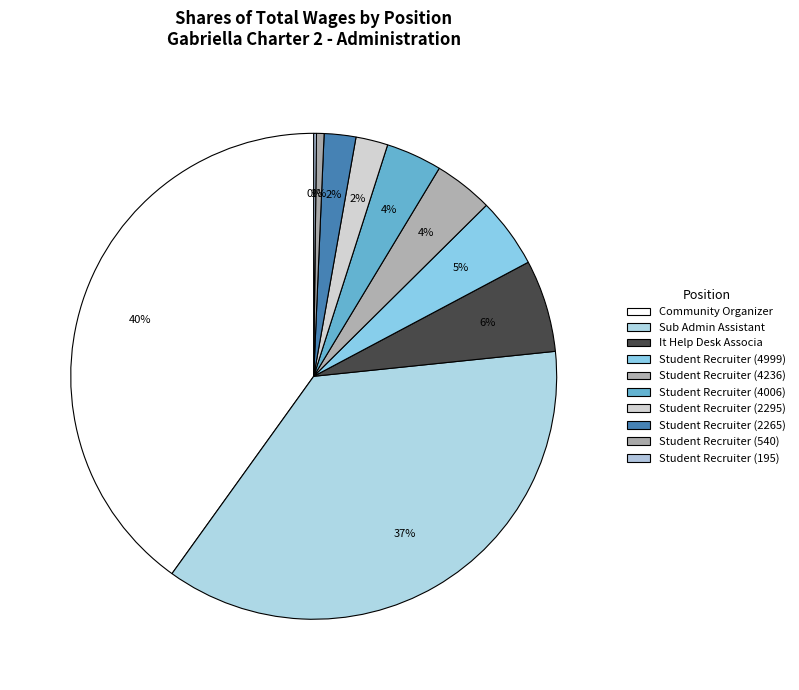

To the nearest percent, what is the combined percentage of Student Recruiter (4236) and Sub Admin Assistant?

40%